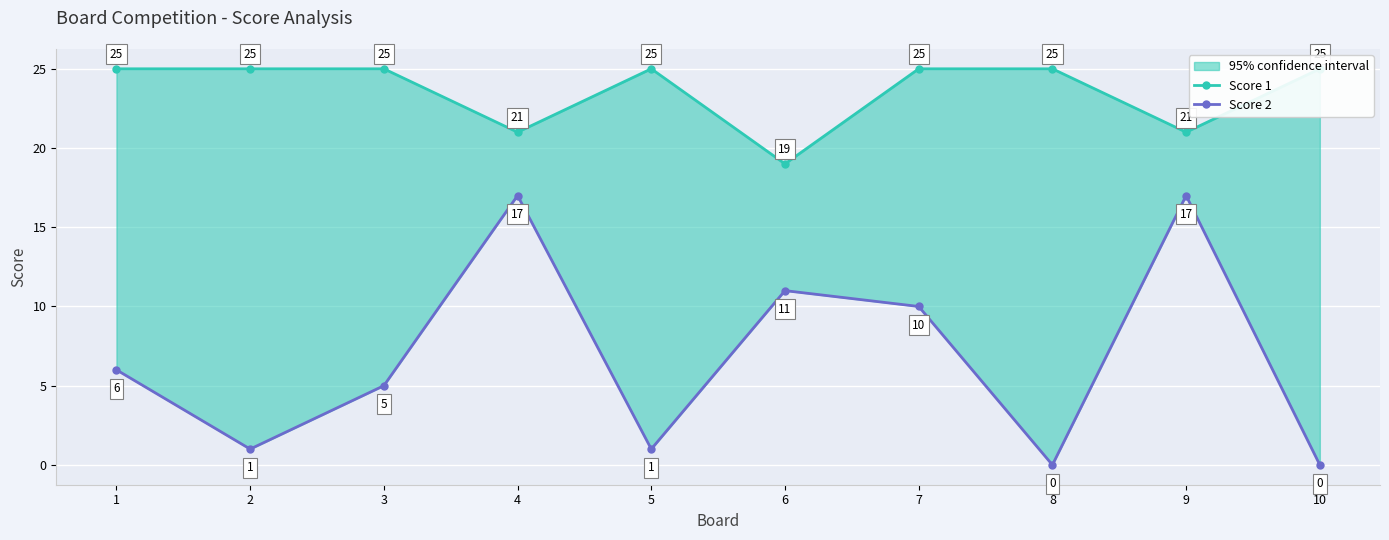

At which category does the chart reach its minimum across all series?

8